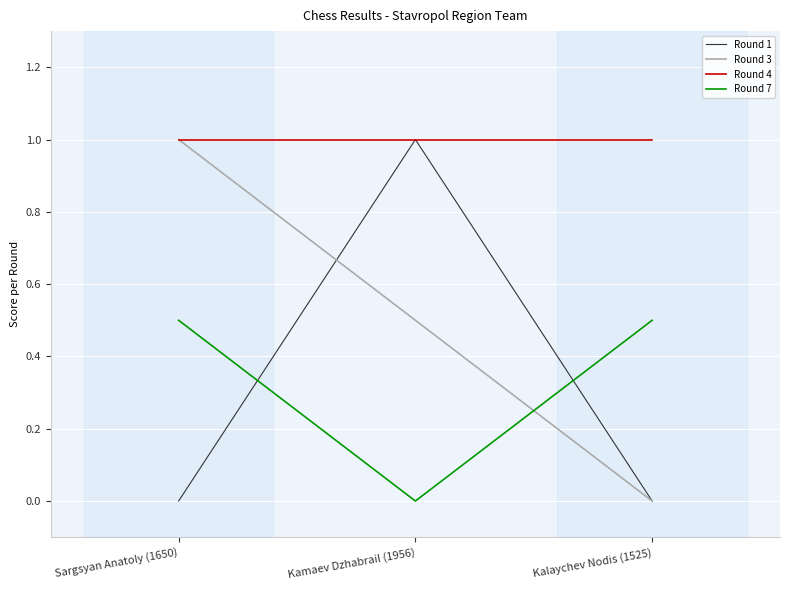

Count the Round 3 values in the range 0 to 1.

3